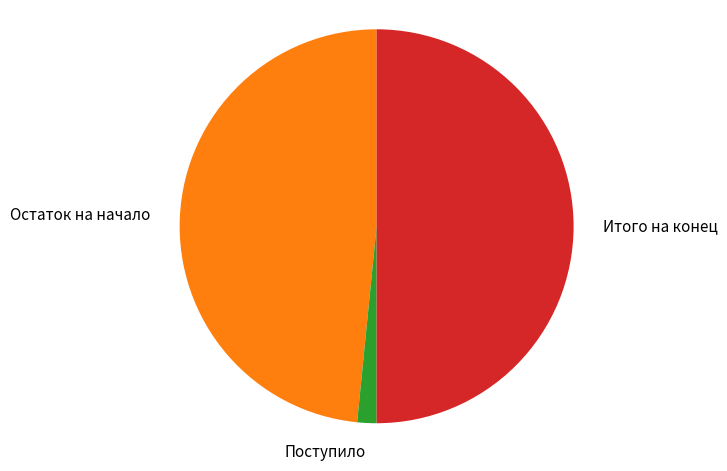

How many segments does this pie chart have?

3